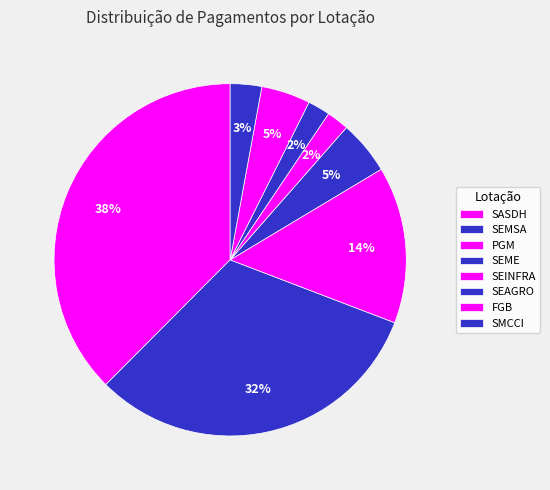

Count the number of slices in the pie.

8